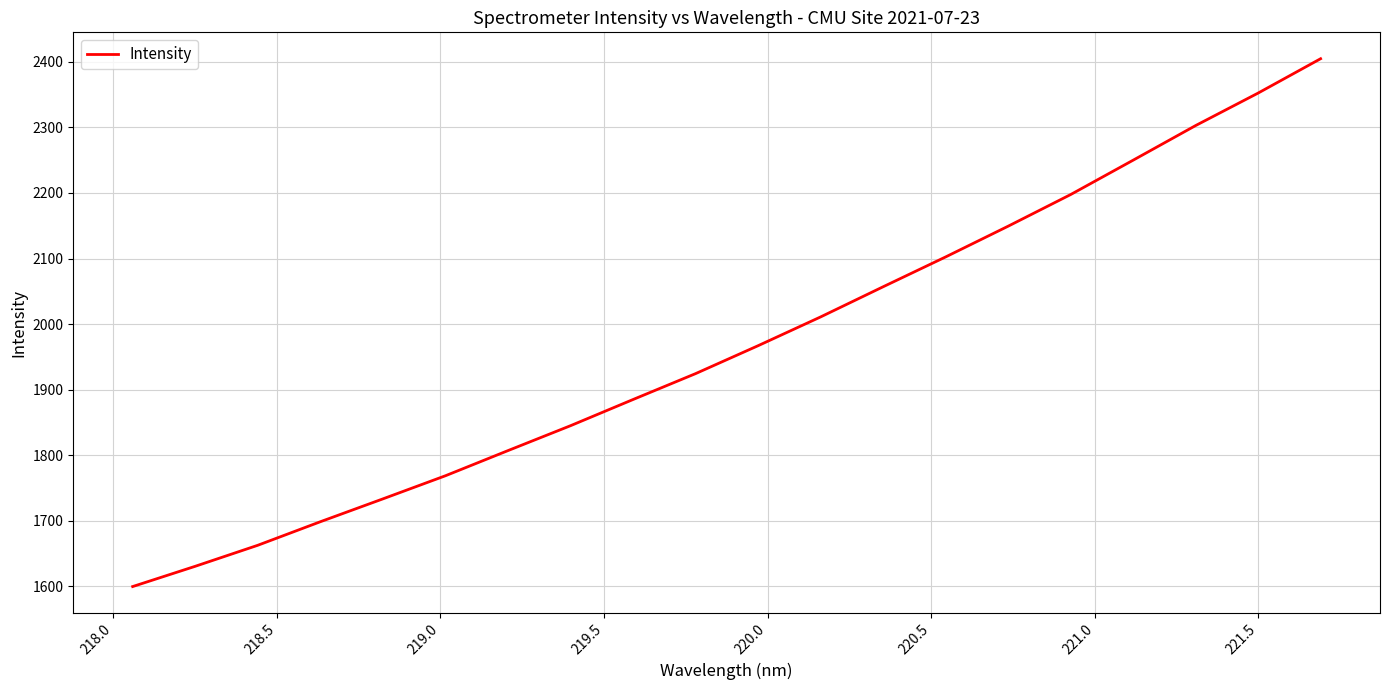

What is the difference between the maximum and minimum values?

805.1